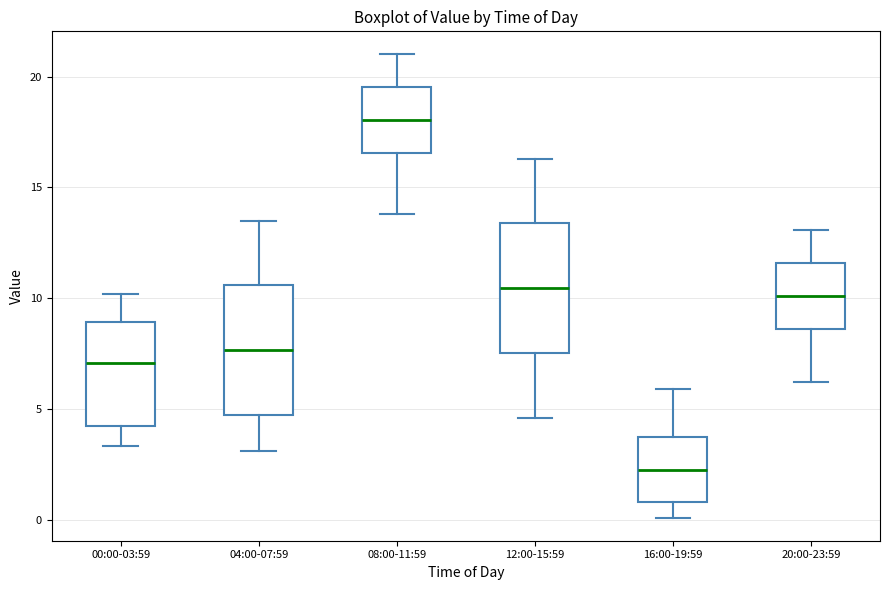

Reading left to right, read every box against the y-axis: the position of its median line, the range the box covers, and the ends of its whiskers. The values are not printed on the chart, so give them approximately, as read against the axis.

00:00-03:59: median 7.0, box 4.0 to 9.0, whiskers 3.5 to 10.0
04:00-07:59: median 7.5, box 4.5 to 10.5, whiskers 3.0 to 13.5
08:00-11:59: median 18.0, box 16.5 to 19.5, whiskers 14.0 to 21.0
12:00-15:59: median 10.5, box 7.5 to 13.5, whiskers 4.5 to 16.5
16:00-19:59: median 2.5, box 1.0 to 3.5, whiskers 0.0 to 6.0
20:00-23:59: median 10.0, box 8.5 to 11.5, whiskers 6.0 to 13.0